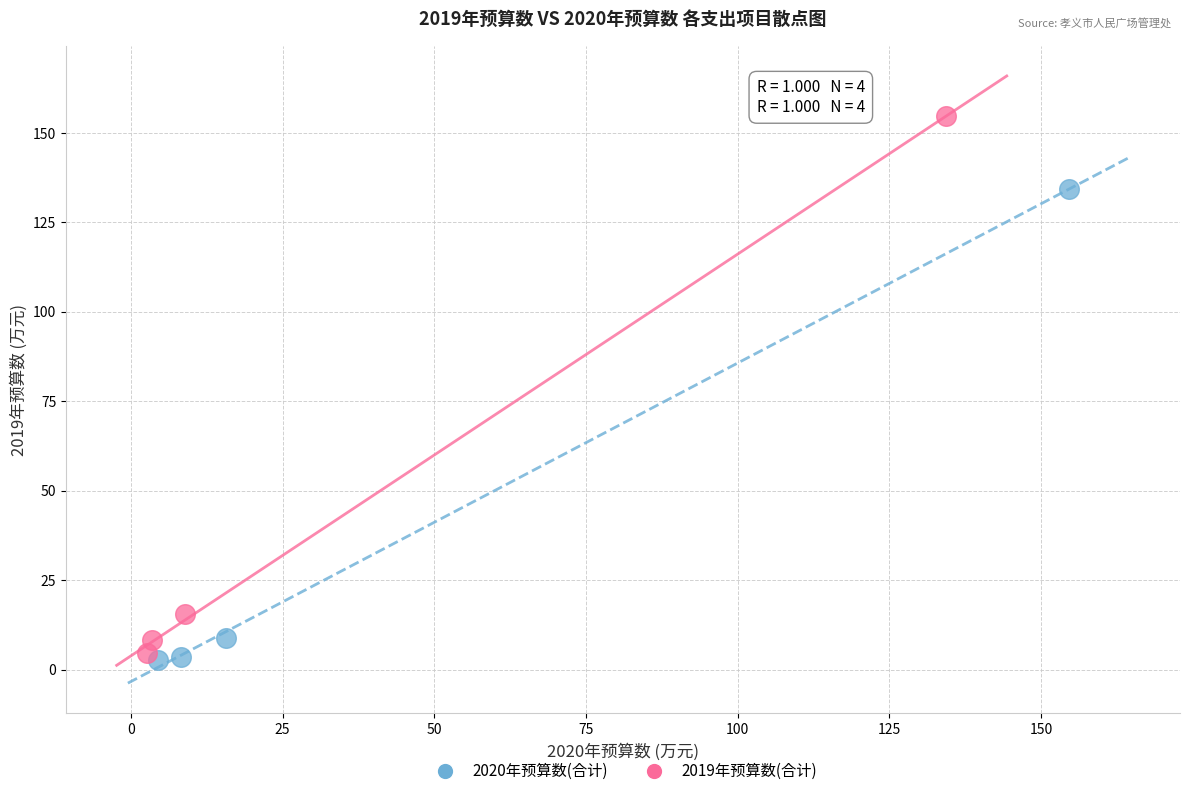

Which series has the widest spread of Y values?

2019年预算数(合计)